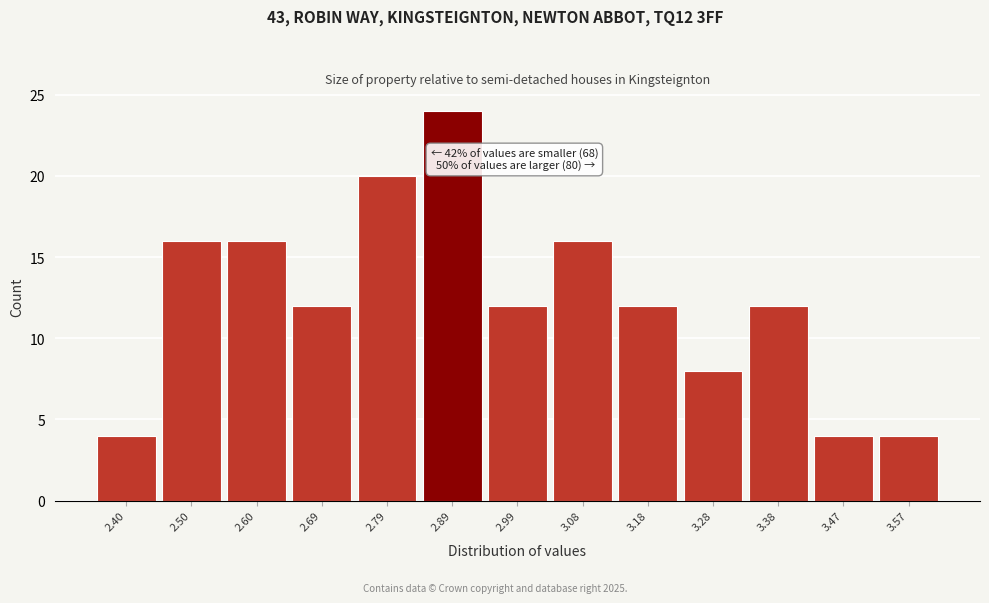

Reading left to right, list all the values displayed in this chart.

2.40=4	2.50=16	2.60=16	2.69=12	2.79=20	2.89=24	2.99=12	3.08=16	3.18=12	3.28=8	3.38=12	3.47=4	3.57=4